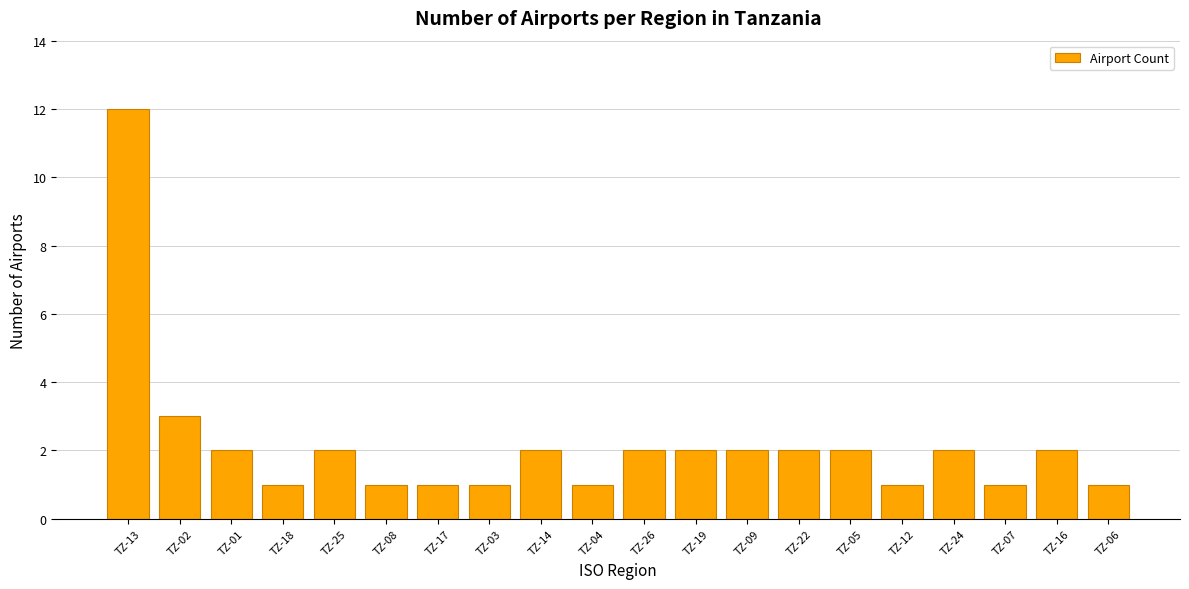

What is the ratio of the value at TZ-24 to the value at TZ-05?

1.0